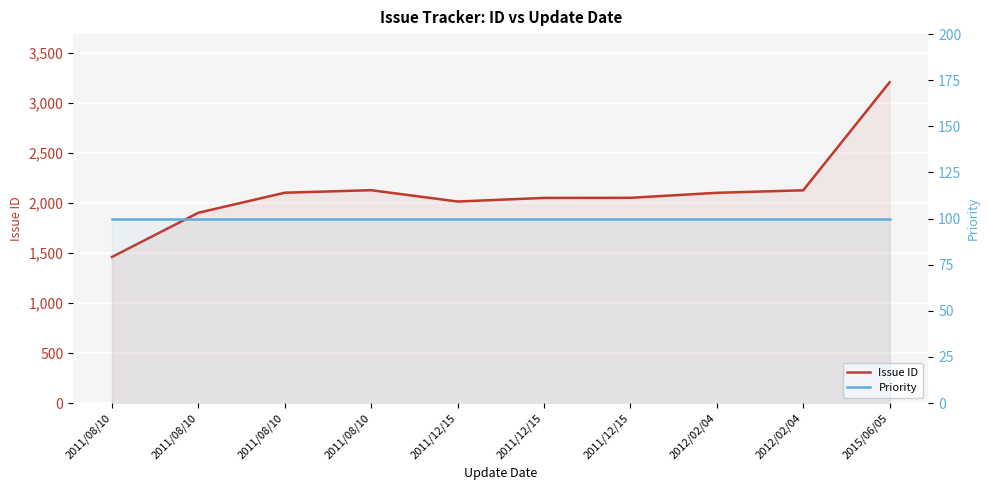

True or false: Issue ID and Priority intersect in this chart.

False